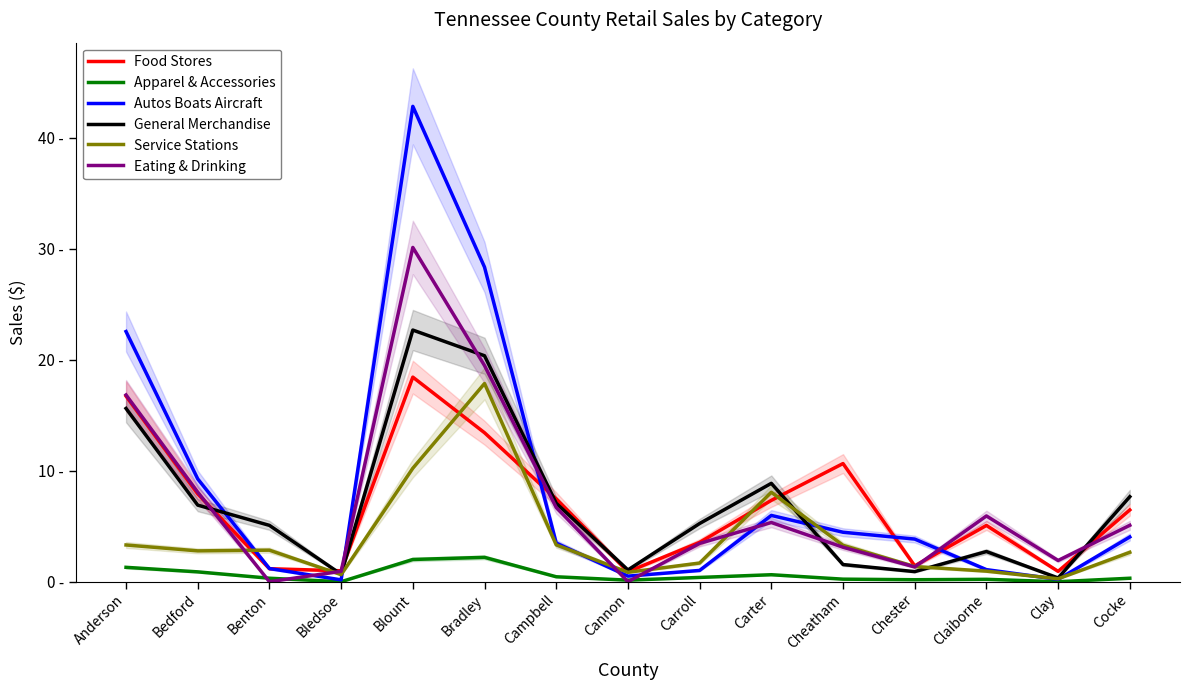

Rank the series by their maximum value, from lowest to highest.

Apparel & Accessories, Service Stations, Food Stores, General Merchandise, Eating & Drinking, Autos Boats Aircraft